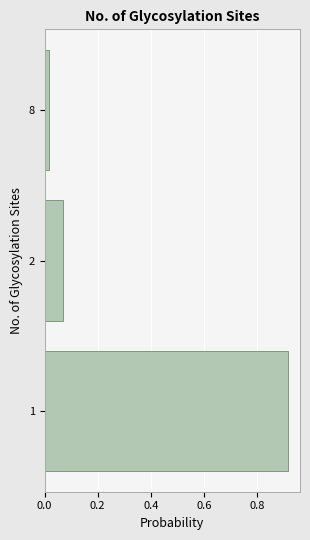

True or false: the data shows 0.0 at 2.

False